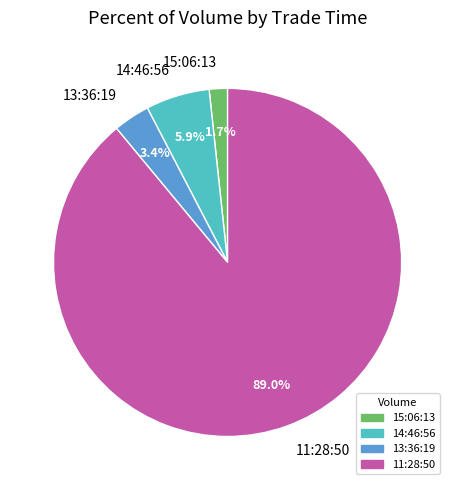

Which category accounts for the majority?

11:28:50